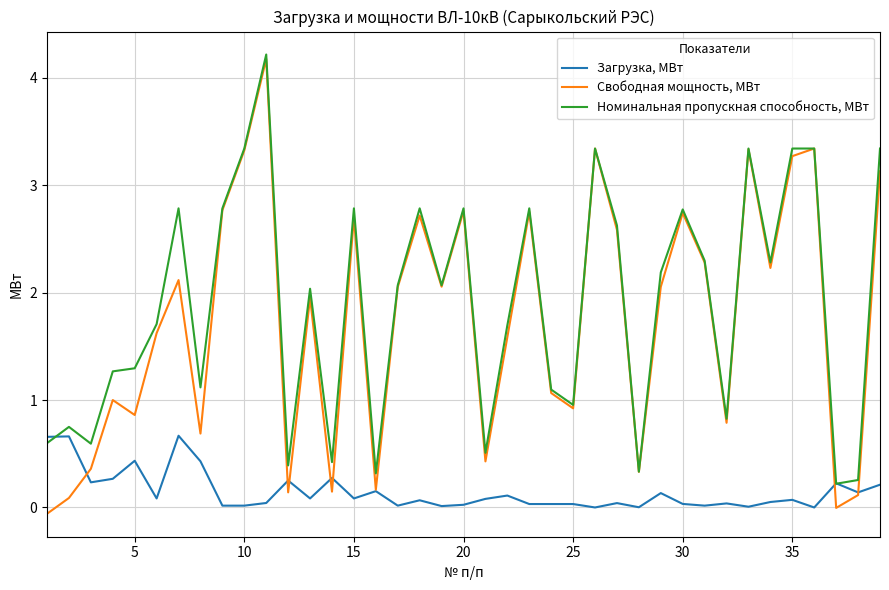

Which series has the widest spread of values?

Свободная мощность, МВт